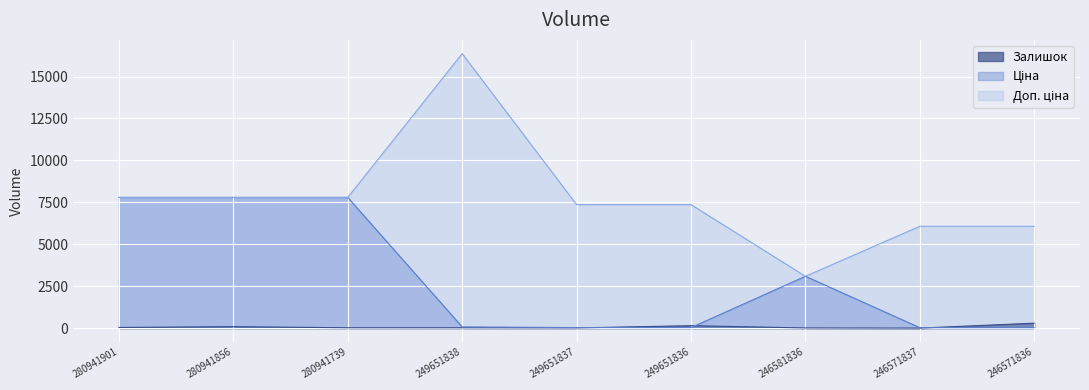

The value of Ціна at 280941739 is 10165.6. True or false?

False